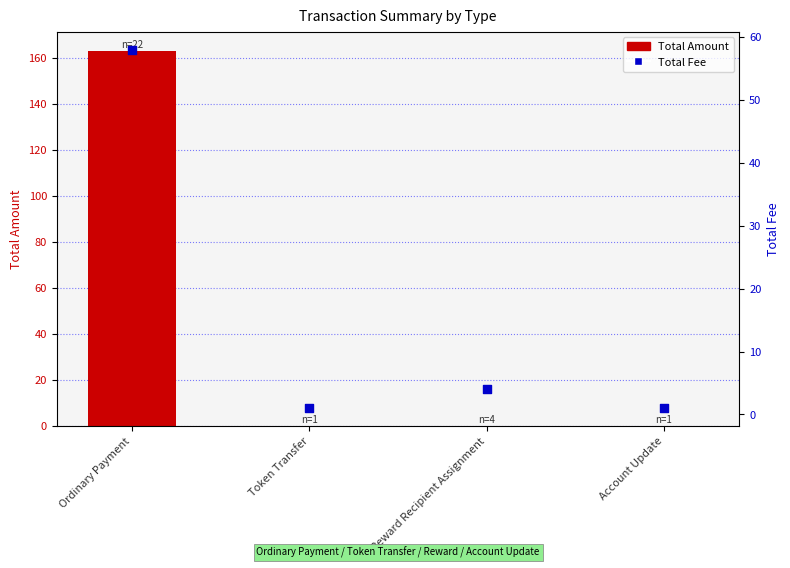

Which series reaches the maximum Y coordinate?

Total Amount